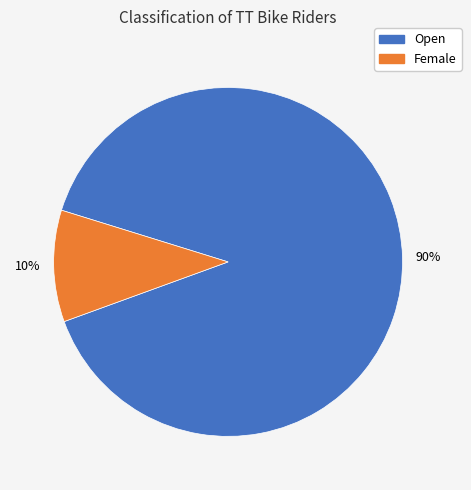

Which has a higher value, Female or Open?

Open